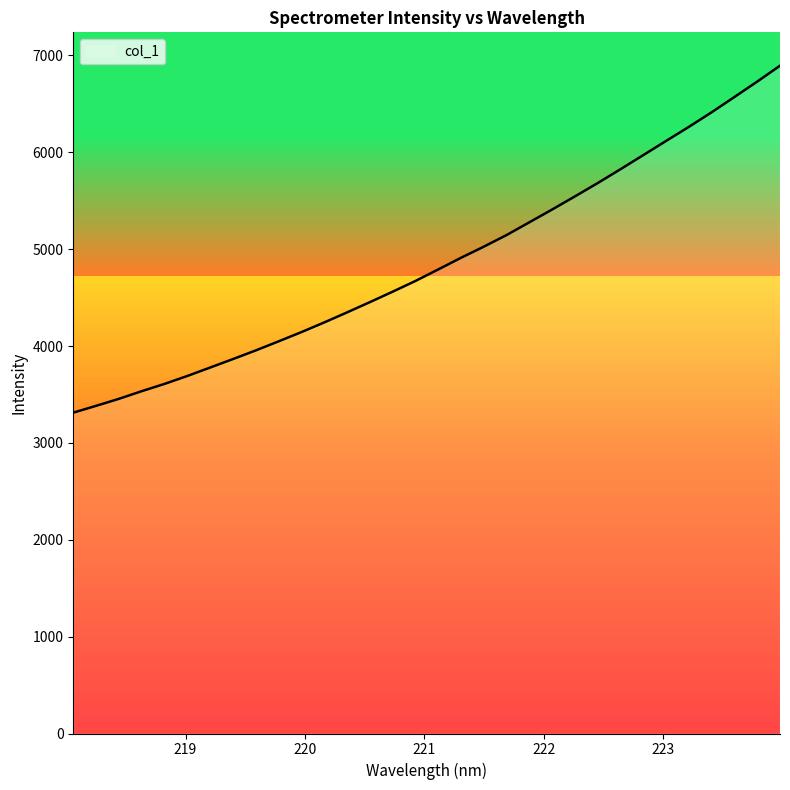

True or false: the data has more than 0 interior local peaks.

False